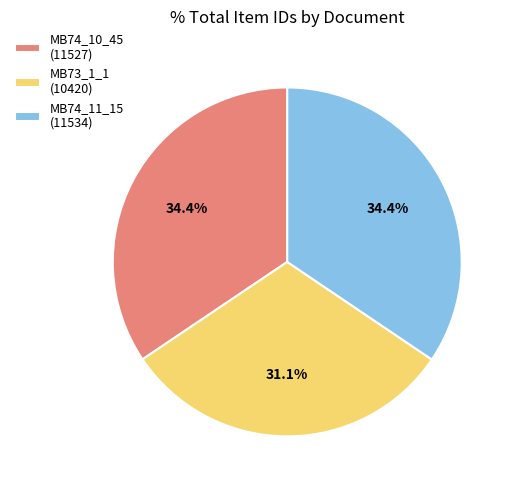

What is the ratio of the value at MB74_11_15 (11534) to the value at MB74_10_45 (11527)?

1.0